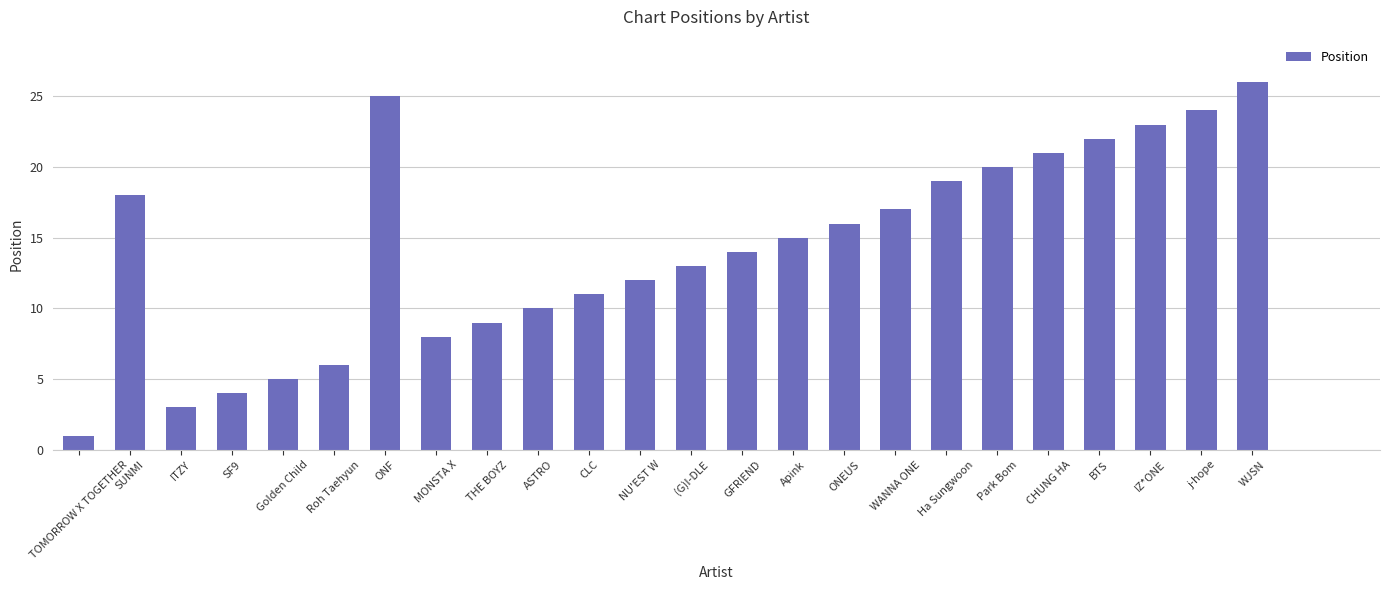

What position from the left is CLC?

11